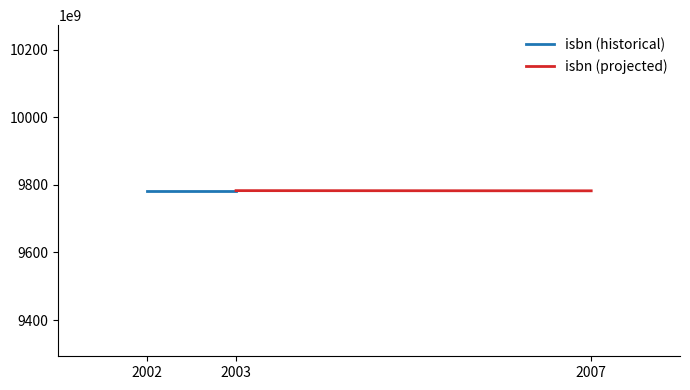

The value of isbn (historical) at 2002 is 5057404361654. True or false?

False